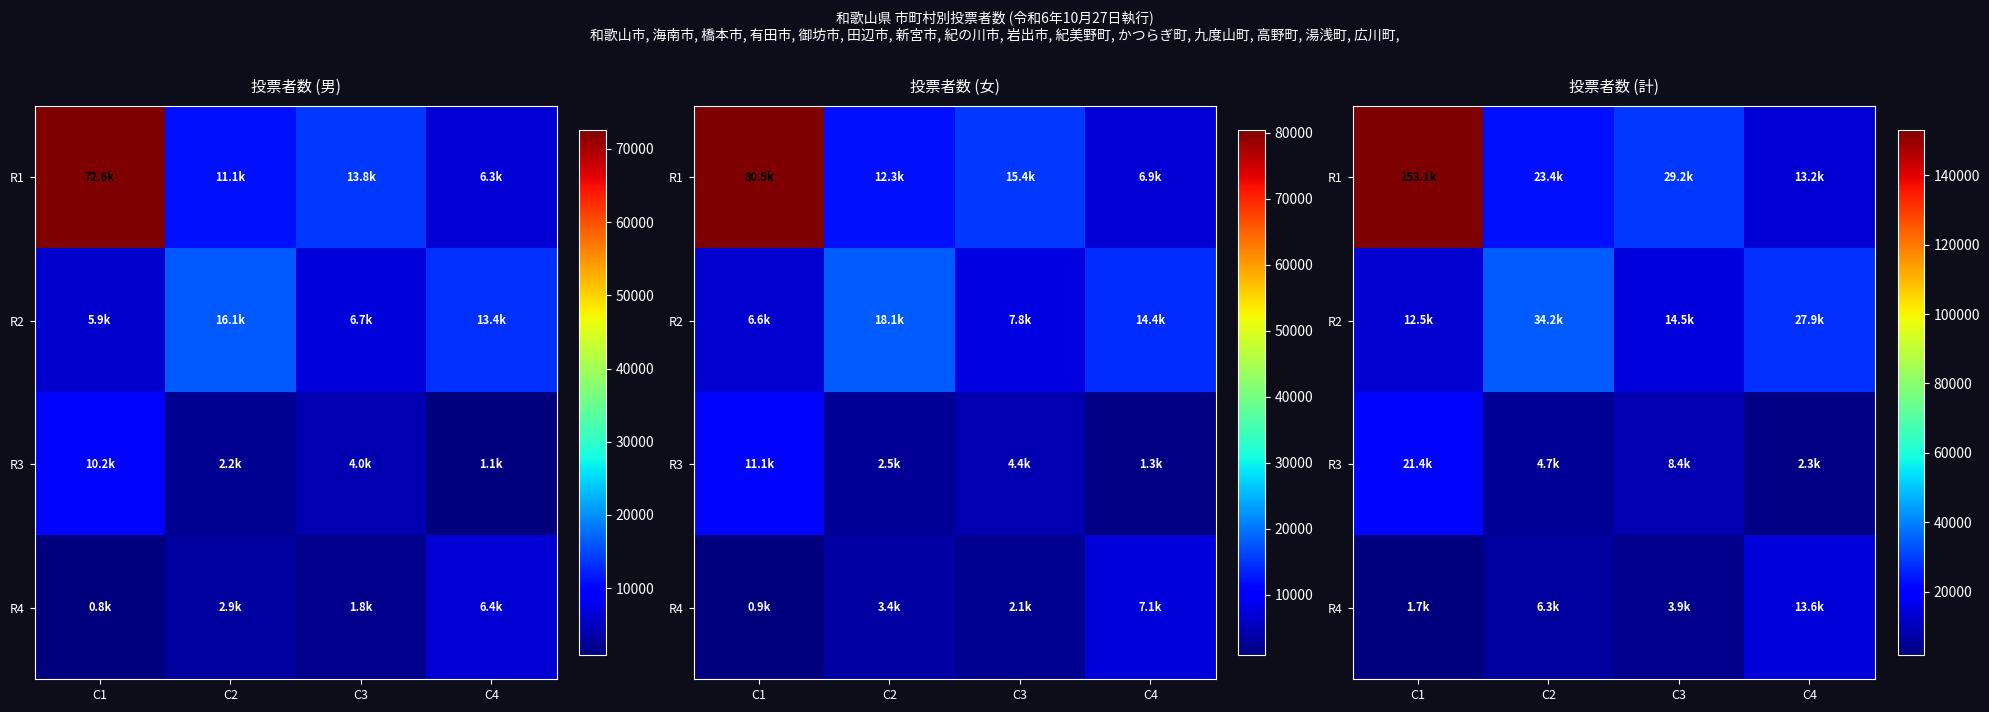

The R1 series shows 23448 at C2. True or false?

True